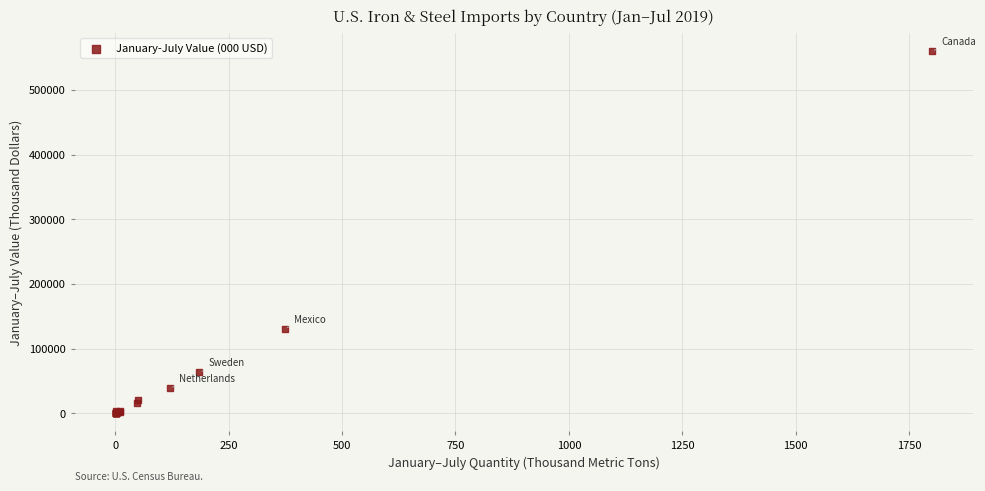

What Y value in the scatter plot is closest to 280111?

131000